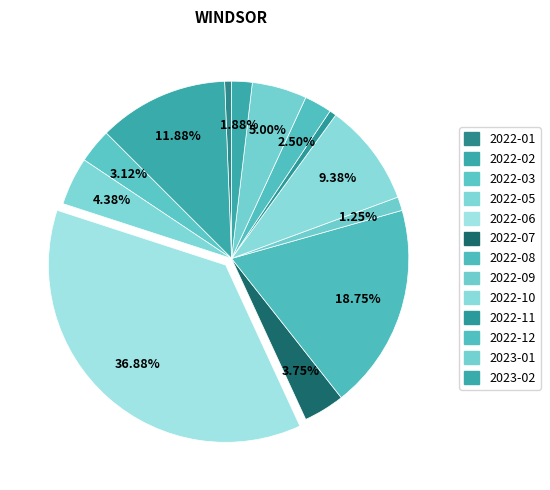

To the nearest percent, what portion does 2022-05 represent?

4%